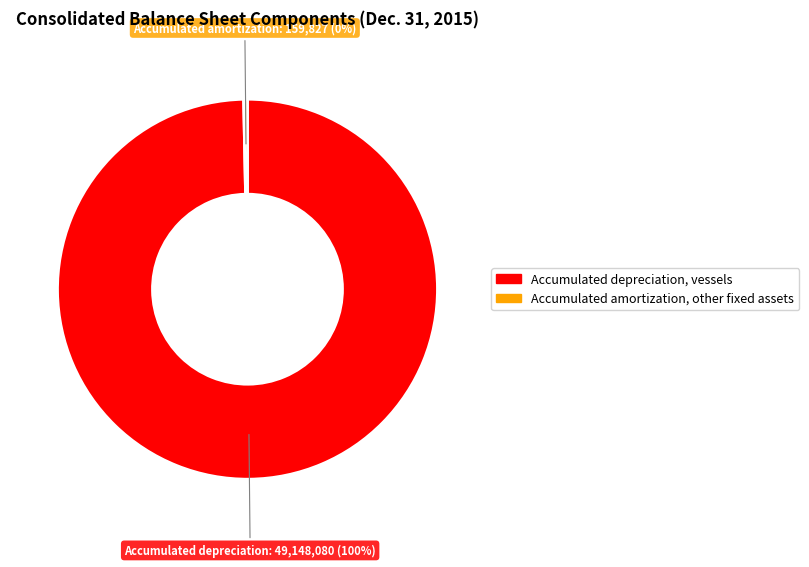

Rank the categories by value from lowest to highest.

Accumulated amortization, other fixed assets, Accumulated depreciation, vessels